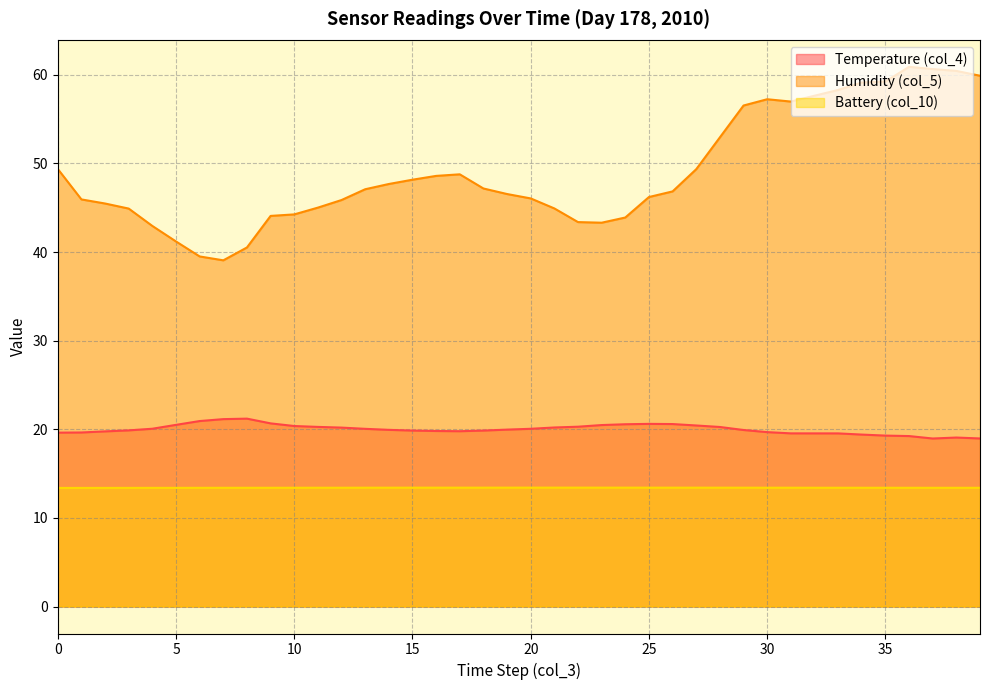

Reading right to left, transcribe all the data shown in this chart.

Temperature (col_4): 19.0	19.1	19.0	19.2	19.3	19.4	19.5	19.5	19.5	19.7	19.9	20.3	20.4	20.6	20.6	20.6	20.5	20.3	20.2	20.1	20.0	19.9	19.8	19.8	19.9	19.9	20.1	20.2	20.3	20.4	20.7	21.2	21.1	20.9	20.5	20.1	19.9	19.8	19.6	19.6
Humidity (col_5): 59.9	60.4	60.7	60.9	59.2	59.1	58.3	57.6	57.0	57.2	56.5	52.9	49.4	46.8	46.2	43.9	43.3	43.4	44.9	46.1	46.5	47.2	48.8	48.6	48.2	47.7	47.1	45.9	45.0	44.3	44.1	40.5	39.1	39.5	41.2	42.9	44.9	45.5	45.9	49.4
Battery (col_10): 13.4	13.4	13.4	13.4	13.4	13.4	13.4	13.4	13.4	13.4	13.4	13.4	13.4	13.4	13.4	13.4	13.4	13.4	13.4	13.4	13.4	13.4	13.4	13.4	13.4	13.4	13.4	13.4	13.4	13.4	13.4	13.4	13.4	13.4	13.4	13.4	13.4	13.4	13.4	13.4